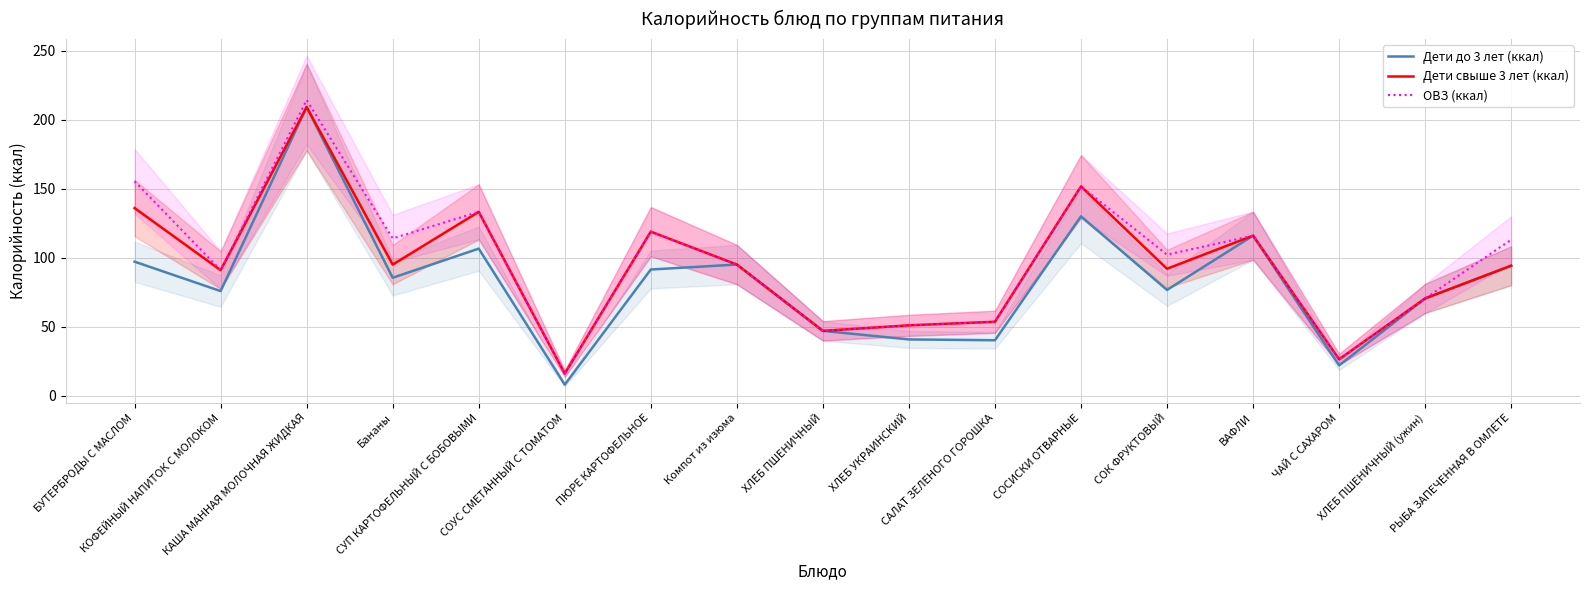

Reading left to right, transcribe all the data shown in this chart.

Дети до 3 лет (ккал): БУТЕРБРОДЫ С МАСЛОМ=97.1	КОФЕЙНЫЙ НАПИТОК С МОЛОКОМ=75.8	КАША МАННАЯ МОЛОЧНАЯ ЖИДКАЯ=209.2	Бананы=85.5	СУП КАРТОФЕЛЬНЫЙ С БОБОВЫМИ=106.6	СОУС СМЕТАННЫЙ С ТОМАТОМ=8.0	ПЮРЕ КАРТОФЕЛЬНОЕ=91.5	Компот из изюма=95.1	ХЛЕБ ПШЕНИЧНЫЙ=47.0	ХЛЕБ УКРАИНСКИЙ=40.8	САЛАТ ЗЕЛЕНОГО ГОРОШКА=40.2	СОСИСКИ ОТВАРНЫЕ=130.0	СОК ФРУКТОВЫЙ=76.7	ВАФЛИ=116.0	ЧАЙ С САХАРОМ=22.0	ХЛЕБ ПШЕНИЧНЫЙ (ужин)=70.5	РЫБА ЗАПЕЧЕННАЯ В ОМЛЕТЕ=94.2
Дети свыше 3 лет (ккал): БУТЕРБРОДЫ С МАСЛОМ=136.0	КОФЕЙНЫЙ НАПИТОК С МОЛОКОМ=91.0	КАША МАННАЯ МОЛОЧНАЯ ЖИДКАЯ=209.2	Бананы=95.0	СУП КАРТОФЕЛЬНЫЙ С БОБОВЫМИ=133.2	СОУС СМЕТАННЫЙ С ТОМАТОМ=16.0	ПЮРЕ КАРТОФЕЛЬНОЕ=118.9	Компот из изюма=95.1	ХЛЕБ ПШЕНИЧНЫЙ=47.0	ХЛЕБ УКРАИНСКИЙ=51.0	САЛАТ ЗЕЛЕНОГО ГОРОШКА=53.6	СОСИСКИ ОТВАРНЫЕ=151.7	СОК ФРУКТОВЫЙ=92.0	ВАФЛИ=116.0	ЧАЙ С САХАРОМ=26.4	ХЛЕБ ПШЕНИЧНЫЙ (ужин)=70.5	РЫБА ЗАПЕЧЕННАЯ В ОМЛЕТЕ=94.2
ОВЗ (ккал): БУТЕРБРОДЫ С МАСЛОМ=155.4	КОФЕЙНЫЙ НАПИТОК С МОЛОКОМ=91.0	КАША МАННАЯ МОЛОЧНАЯ ЖИДКАЯ=214.3	Бананы=114.0	СУП КАРТОФЕЛЬНЫЙ С БОБОВЫМИ=133.2	СОУС СМЕТАННЫЙ С ТОМАТОМ=16.0	ПЮРЕ КАРТОФЕЛЬНОЕ=118.9	Компот из изюма=95.1	ХЛЕБ ПШЕНИЧНЫЙ=47.0	ХЛЕБ УКРАИНСКИЙ=51.0	САЛАТ ЗЕЛЕНОГО ГОРОШКА=53.6	СОСИСКИ ОТВАРНЫЕ=151.7	СОК ФРУКТОВЫЙ=102.2	ВАФЛИ=116.0	ЧАЙ С САХАРОМ=26.4	ХЛЕБ ПШЕНИЧНЫЙ (ужин)=70.5	РЫБА ЗАПЕЧЕННАЯ В ОМЛЕТЕ=113.1